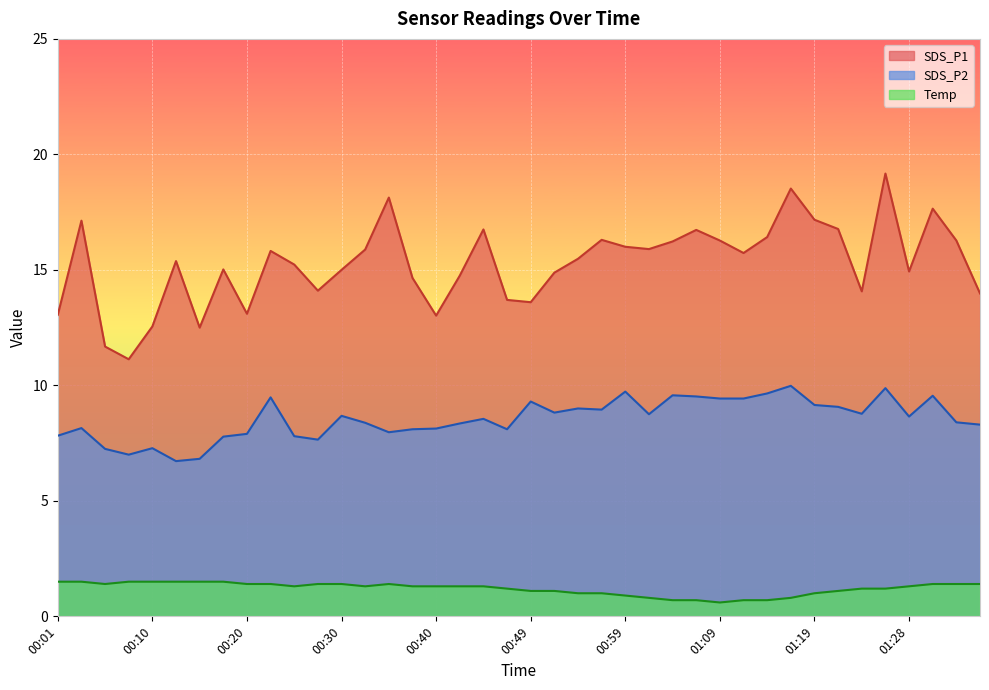

At which label is Temp closest to 1?

00:54